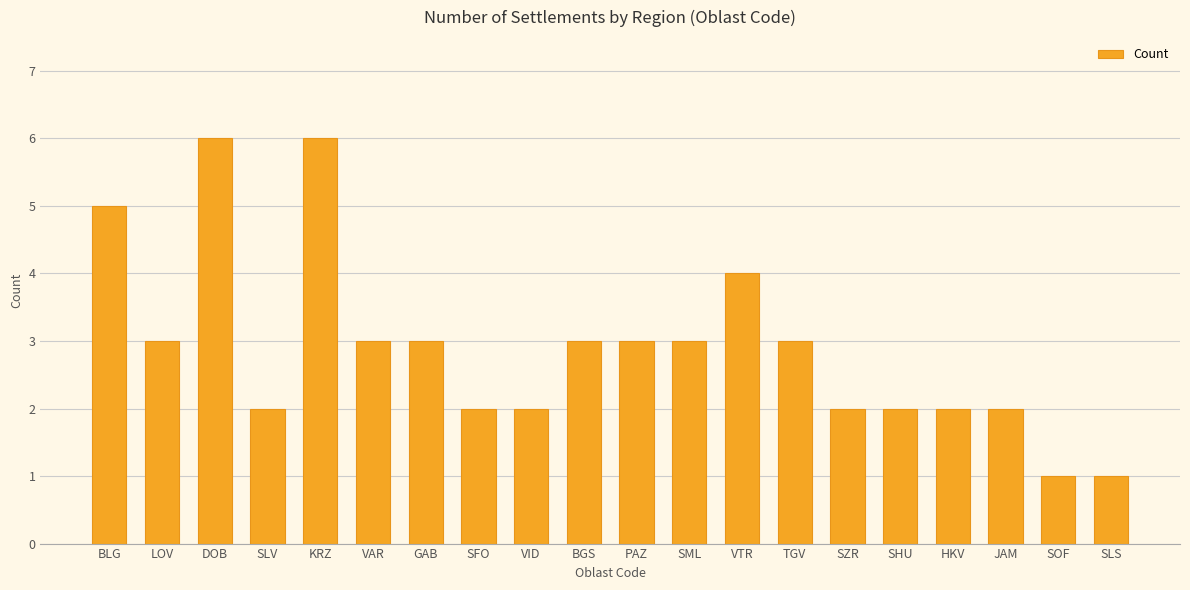

Reading left to right, what are all the values shown in this chart?

BLG=5	LOV=3	DOB=6	SLV=2	KRZ=6	VAR=3	GAB=3	SFO=2	VID=2	BGS=3	PAZ=3	SML=3	VTR=4	TGV=3	SZR=2	SHU=2	HKV=2	JAM=2	SOF=1	SLS=1